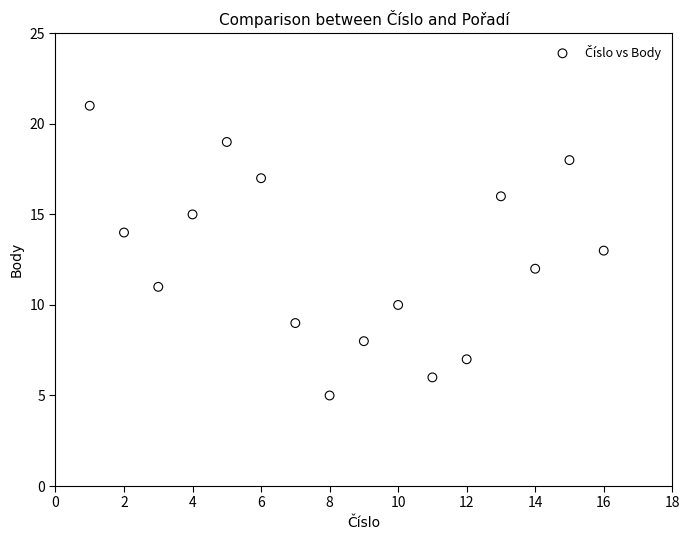

What is the range of Y values (max minus min)?

16